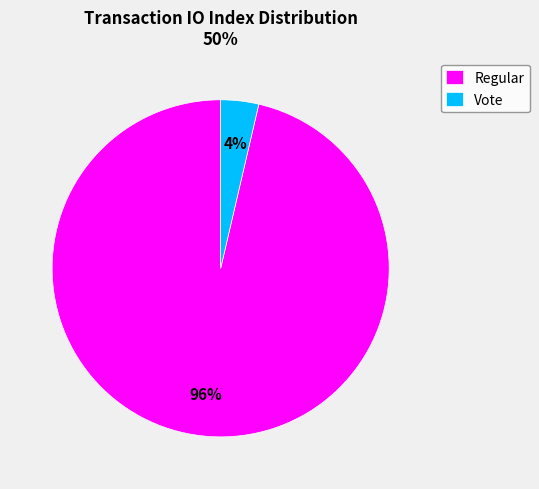

To the nearest percent, what is the combined percentage of Vote and Regular?

100%